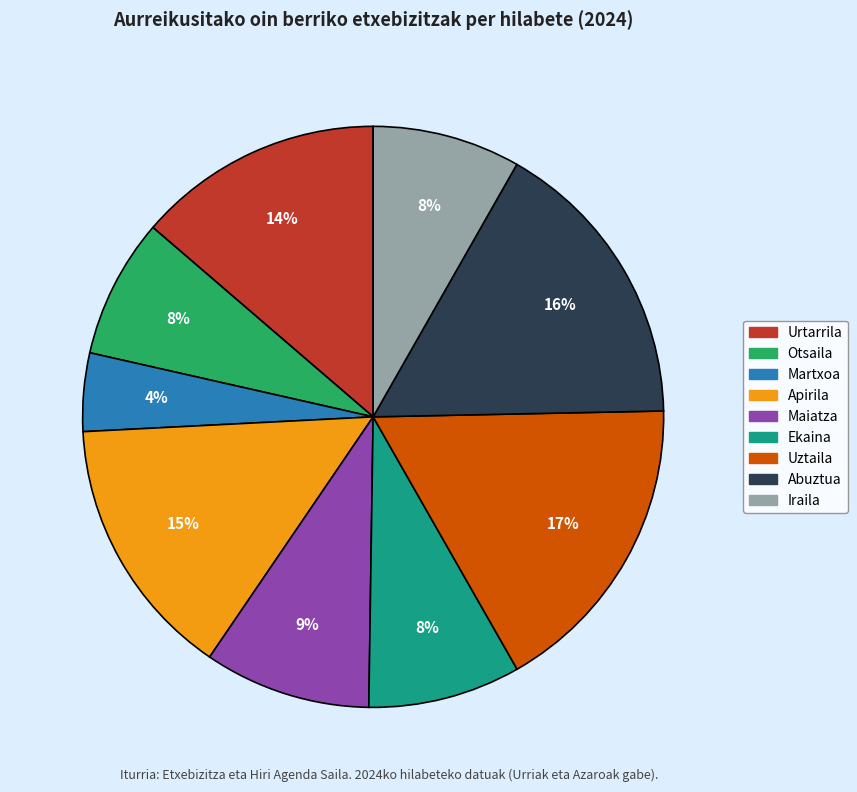

What is the smallest slice in the pie chart?

Martxoa